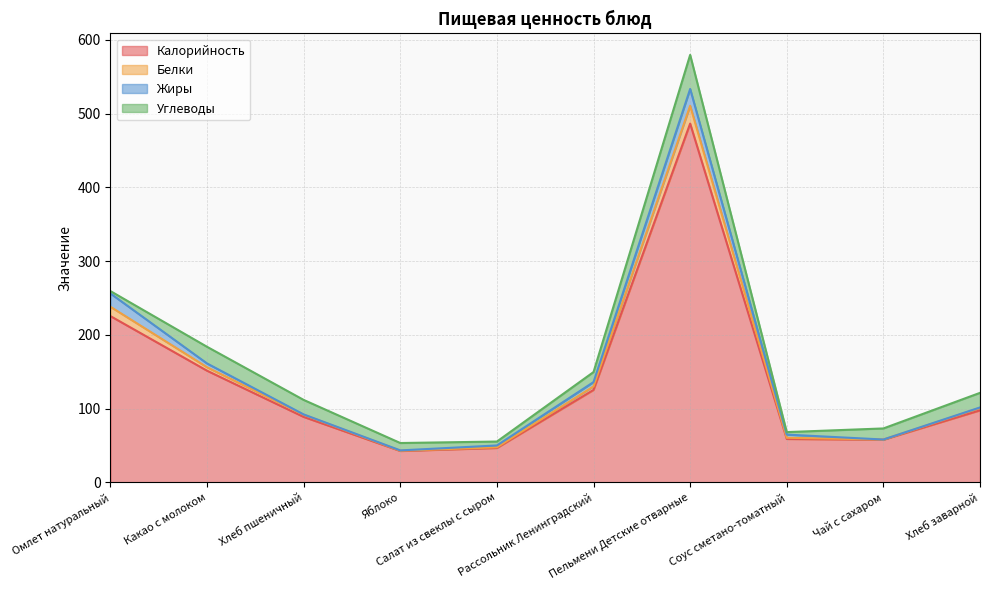

What is the highest value of the Калорийность series?

486.5